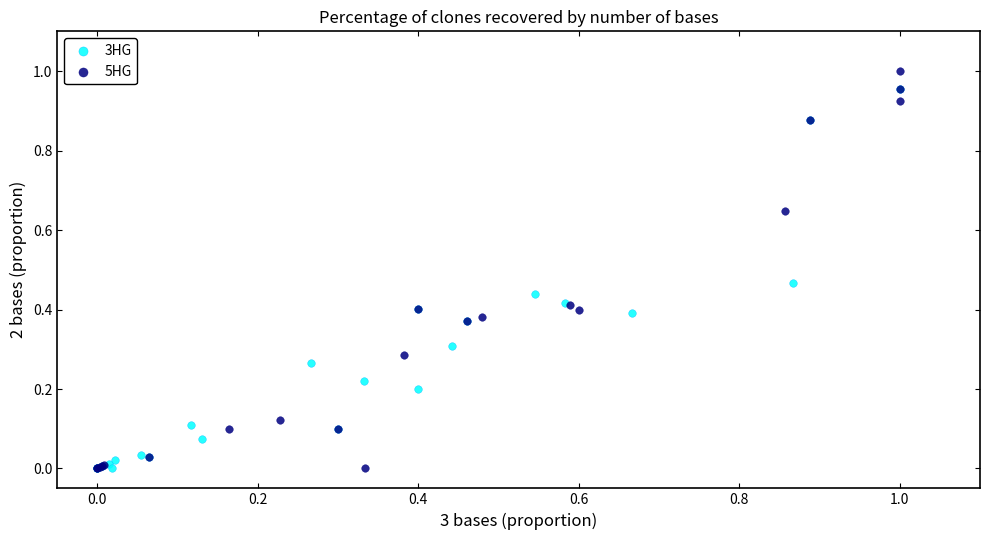

Which series reaches the maximum Y coordinate?

5HG